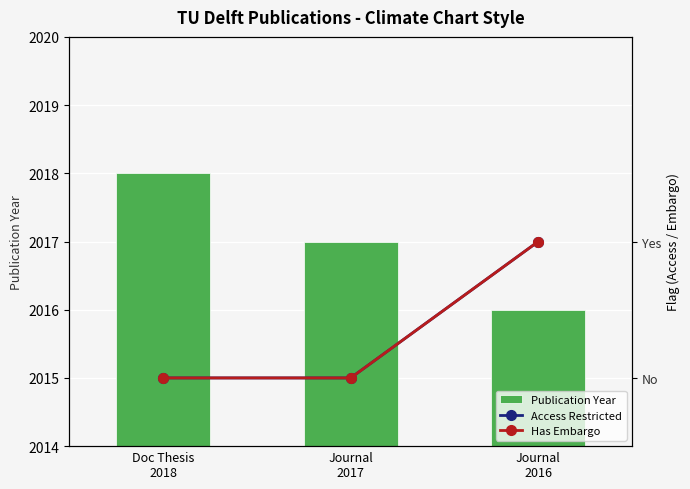

What is the sum of all Publication Year values?

6051